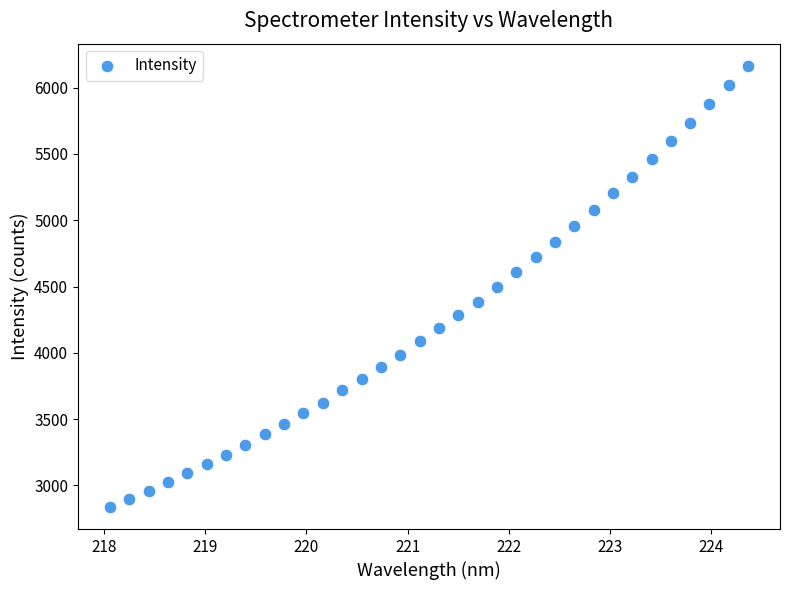

What is the range of Y values (max minus min)?

3327.5